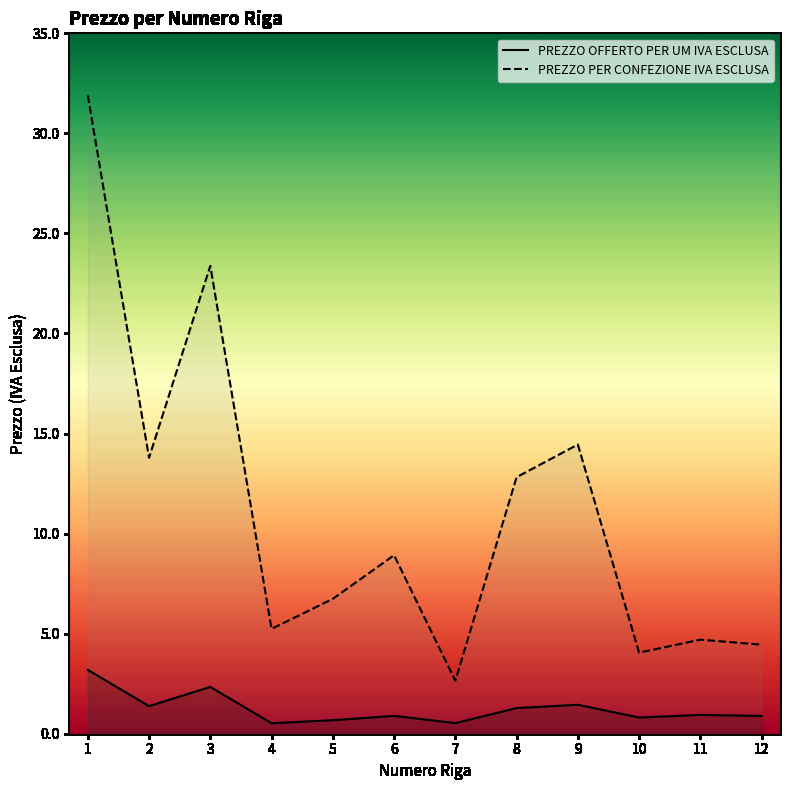

What is the maximum value for PREZZO OFFERTO PER UM IVA ESCLUSA?

3.2